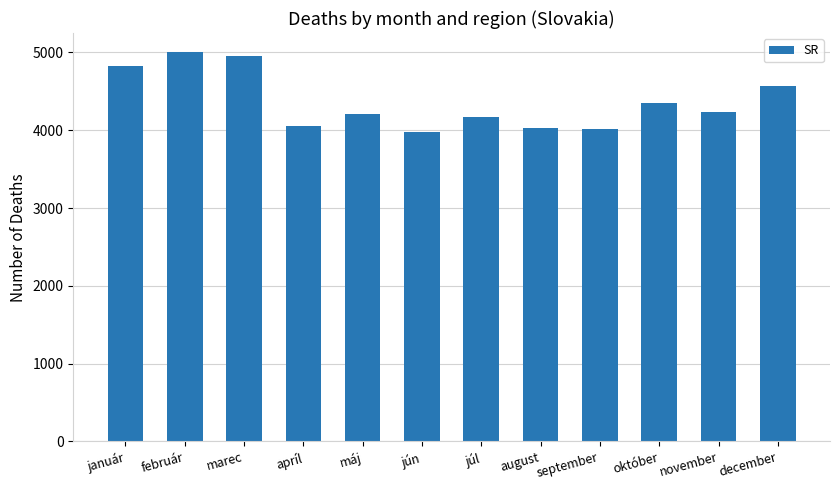

What is the average value?

4367